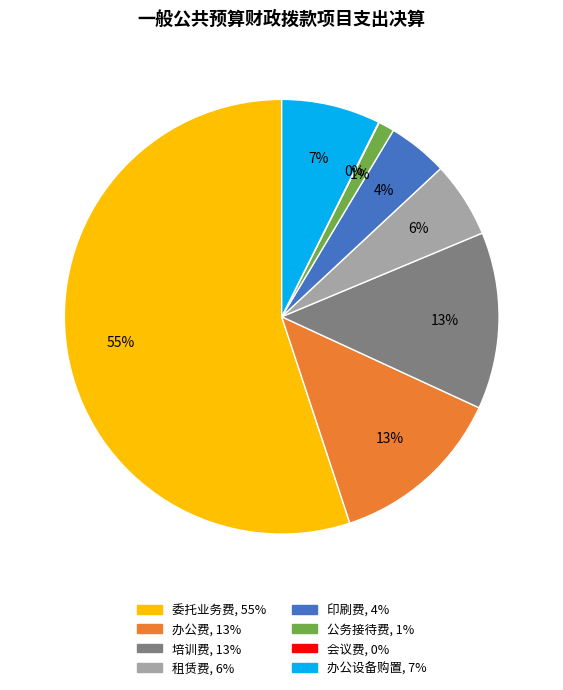

Is there a majority slice in this chart?

Yes